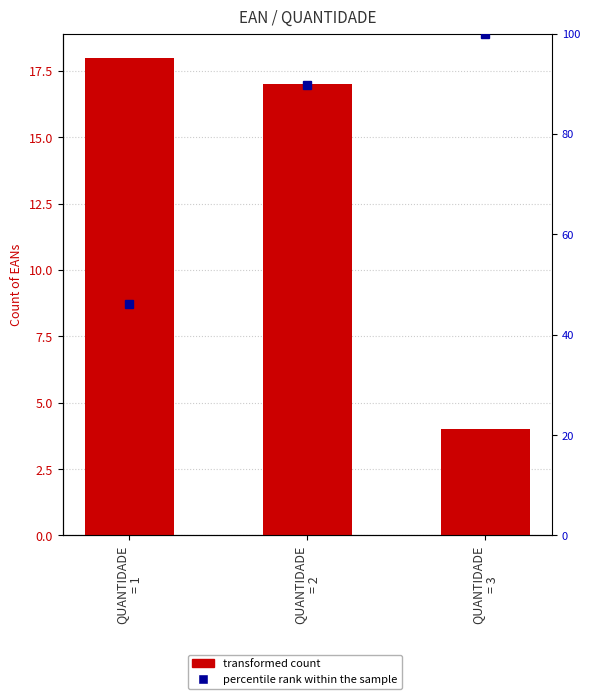

What is the average value of the transformed count series?

13.0